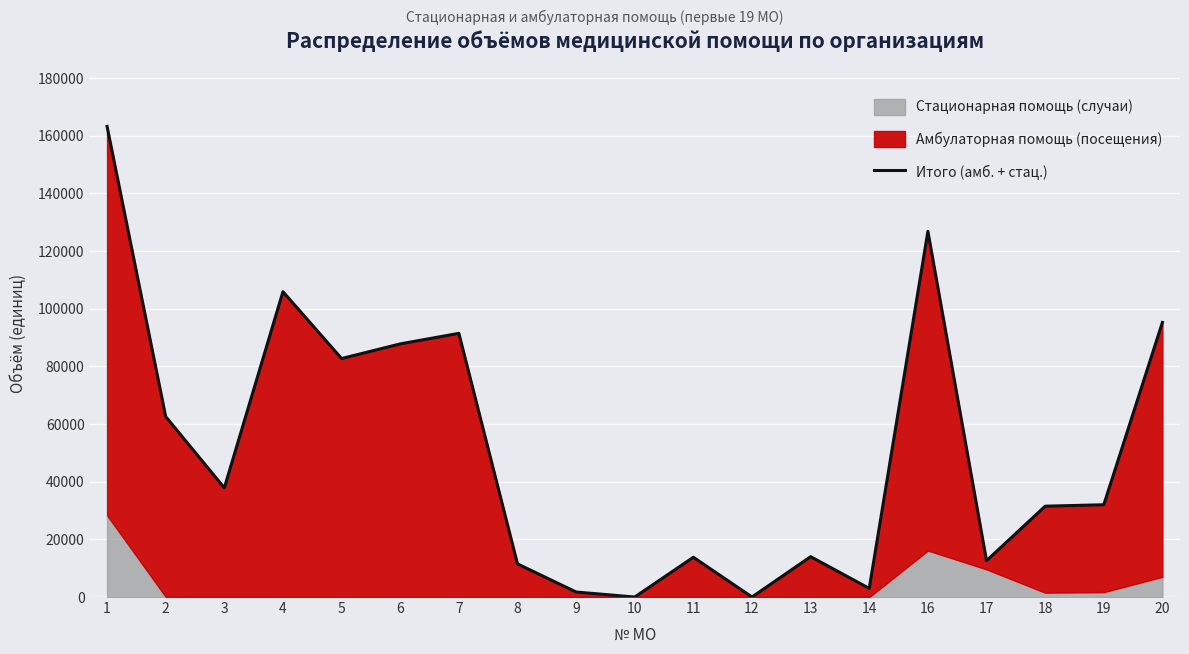

What is the maximum value shown in the chart?

163246